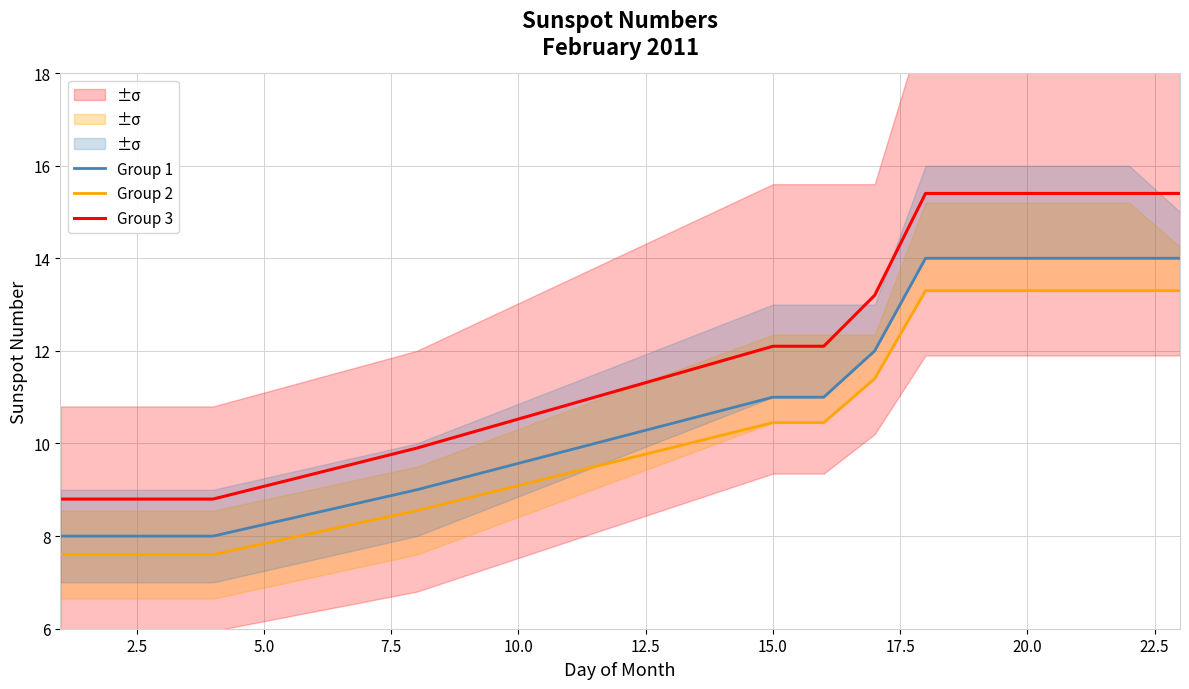

True or false: Group 2 and Group 1 intersect in this chart.

False